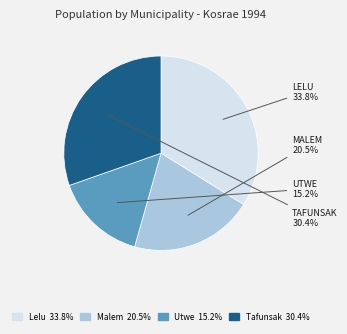

How many segments does this pie chart have?

4